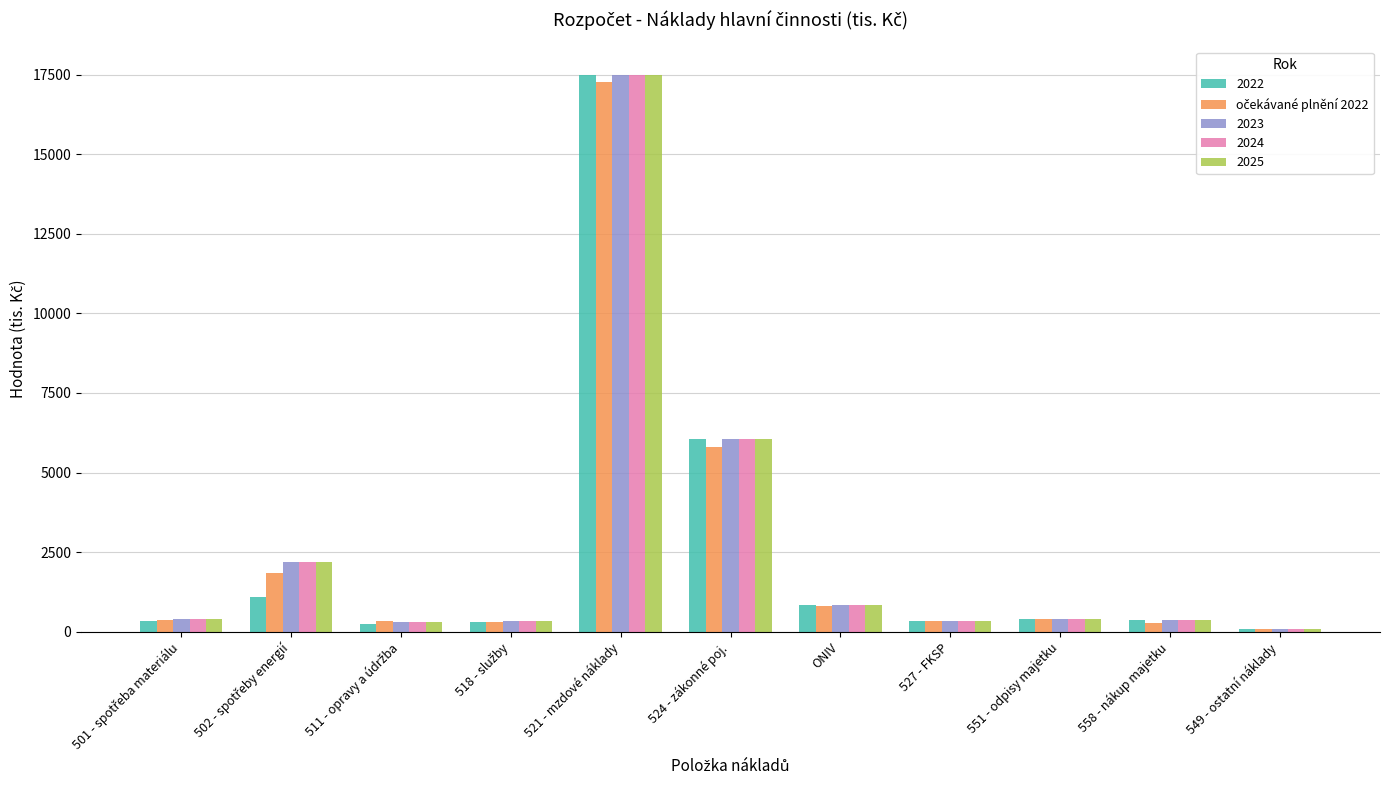

The 2024 series shows 350 at 527 - FKSP. True or false?

True